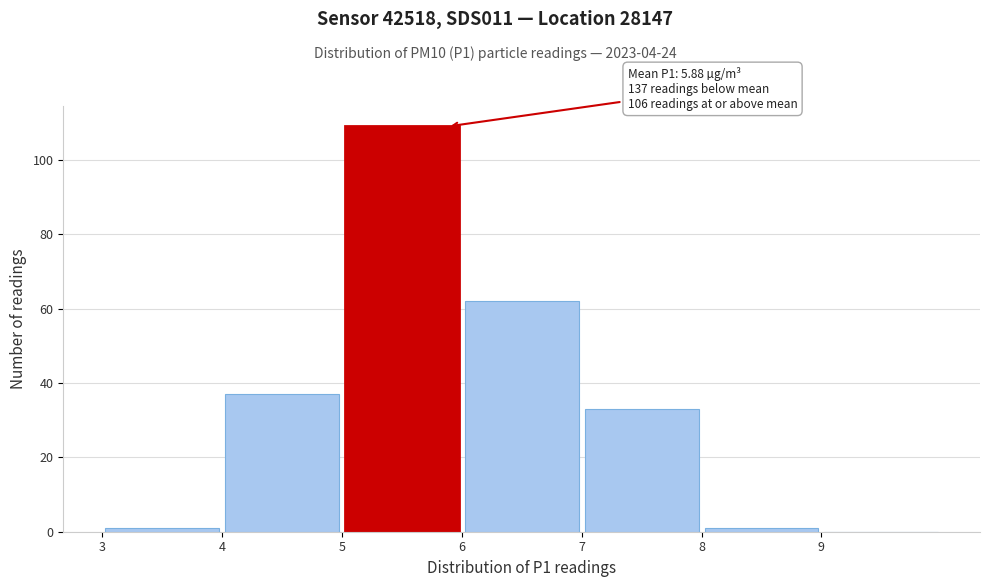

Over which range of the x-axis is the bar tallest?

5 to 6